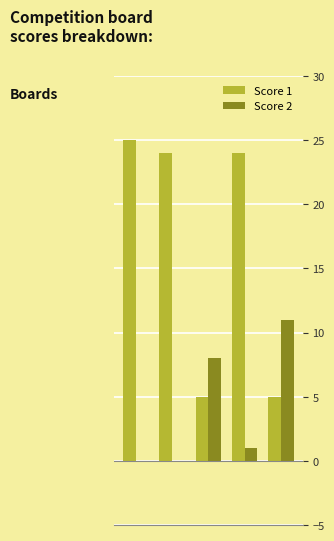

What is the maximum value shown in the chart?

25